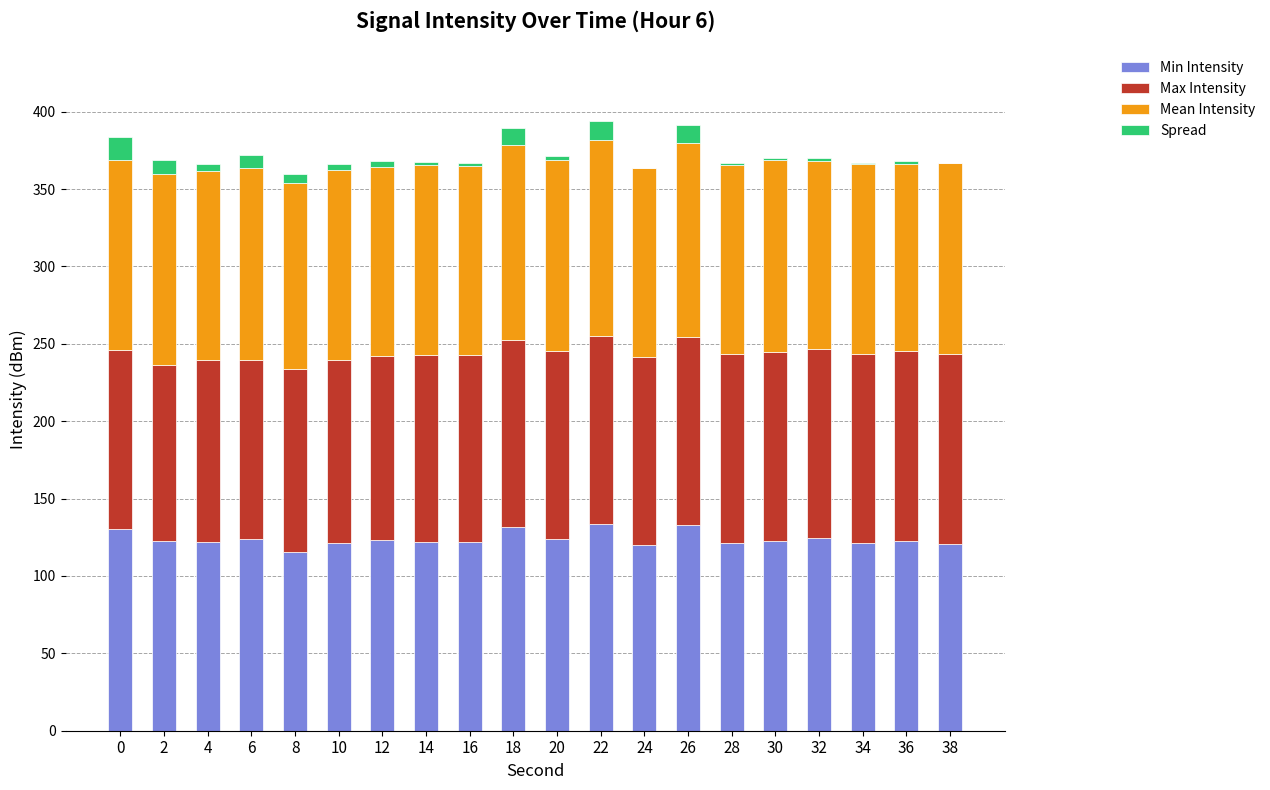

The value of Min Intensity at 32 is 174.0. True or false?

False